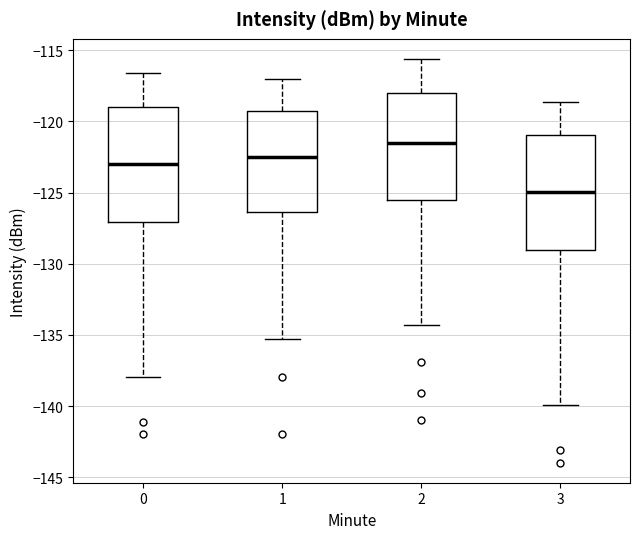

Which box's median line is the lowest?

3